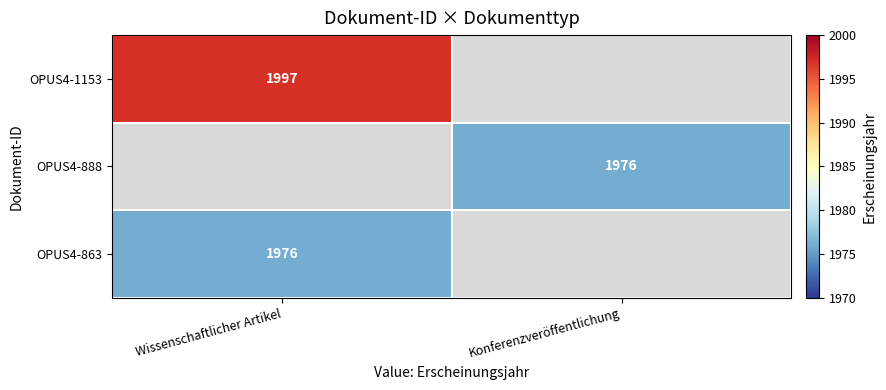

The OPUS4-863 series shows 3538 at Wissenschaftlicher Artikel. True or false?

False